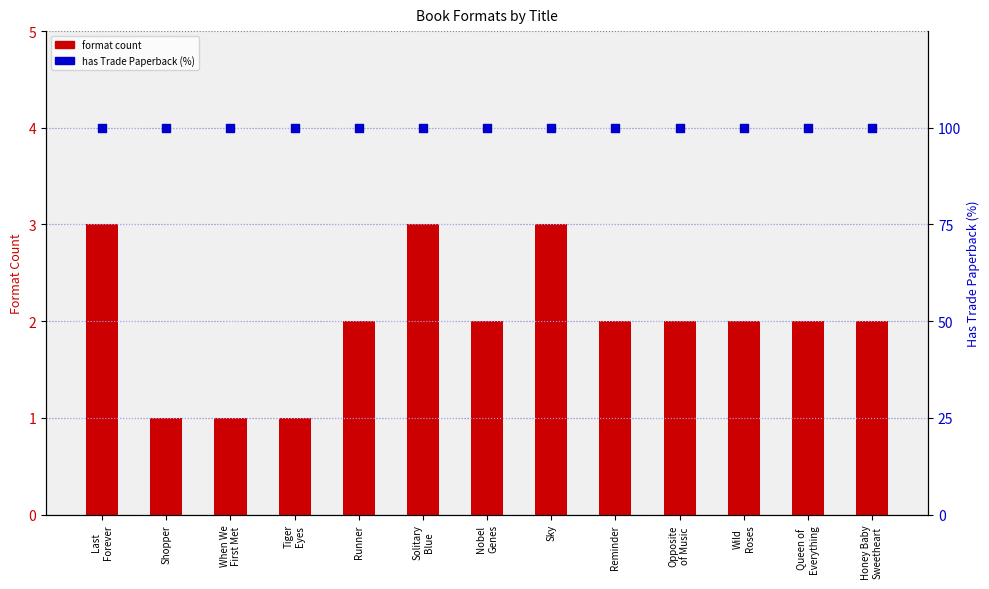

What is the total value across all series at When We
First Met?

101